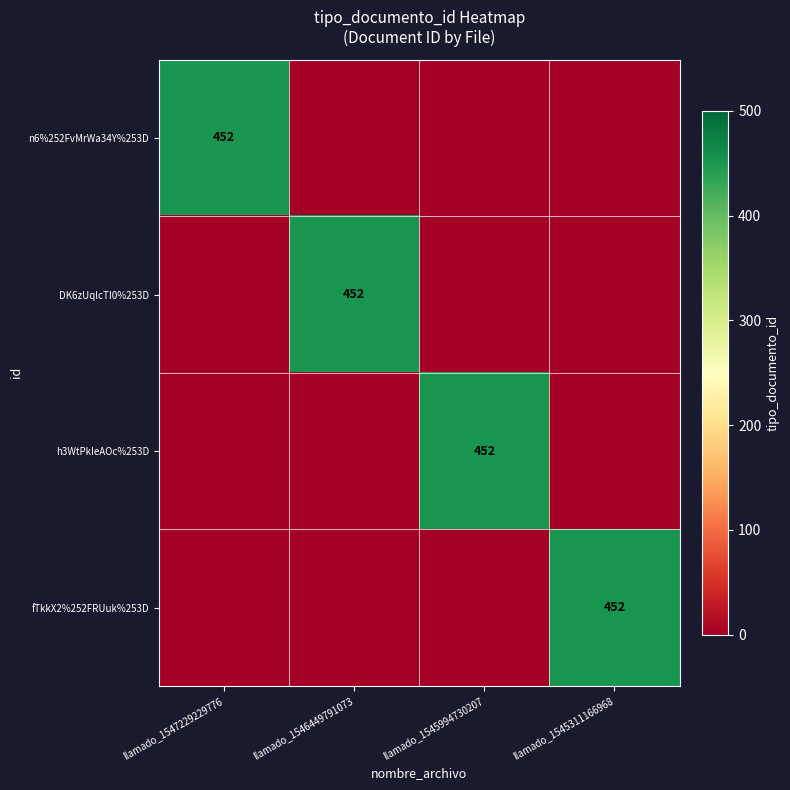

At which category is the sum across all series the highest?

llamado_1547229229776